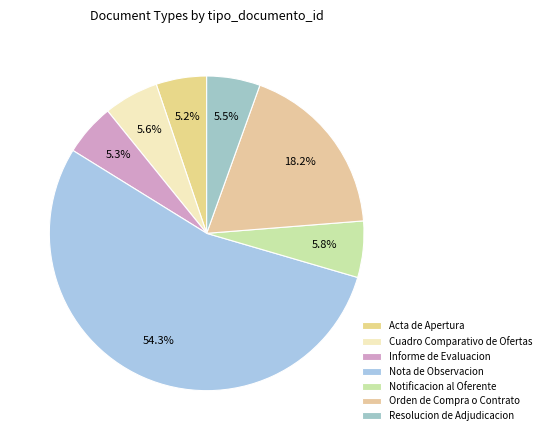

Approximately how many times larger is the value at Resolucion de Adjudicacion compared to Notificacion al Oferente?

0.9